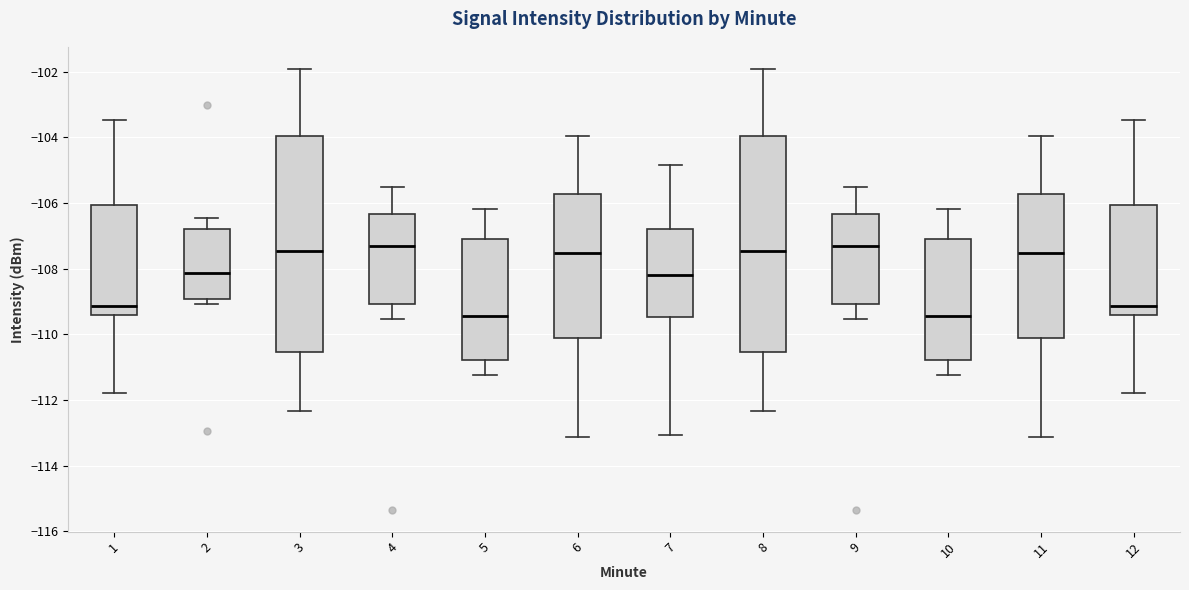

Where does the lower whisker of the box at x = 4 end on the y-axis? The values are not printed on the chart, so give them approximately, as read against the axis.

-109.6